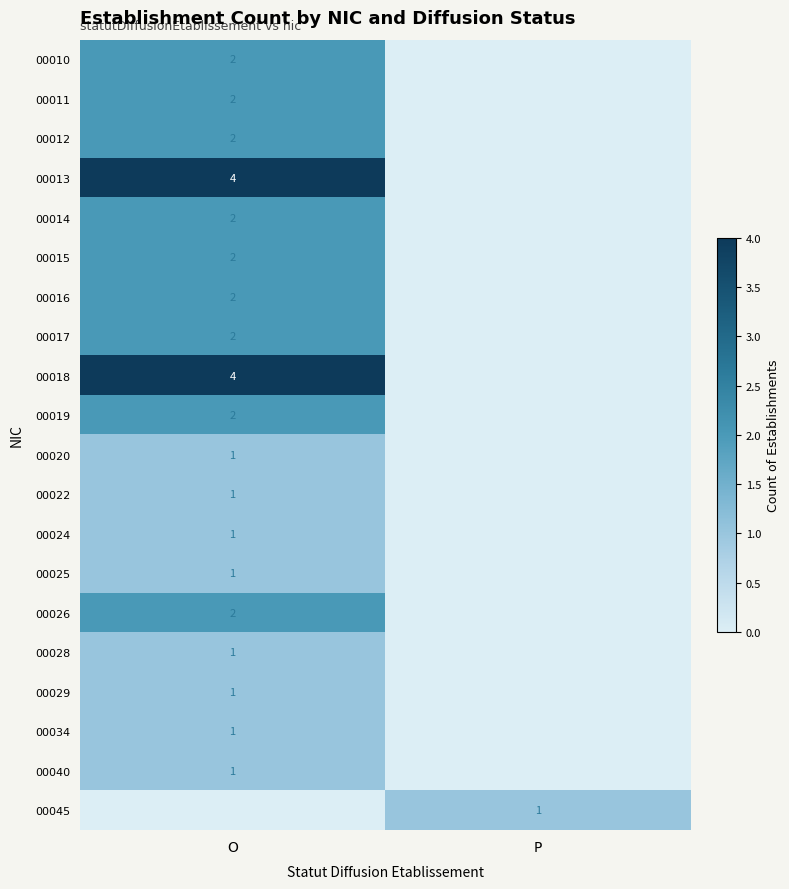

Is the value of 00029 at O greater than the value of 00010 at O?

No